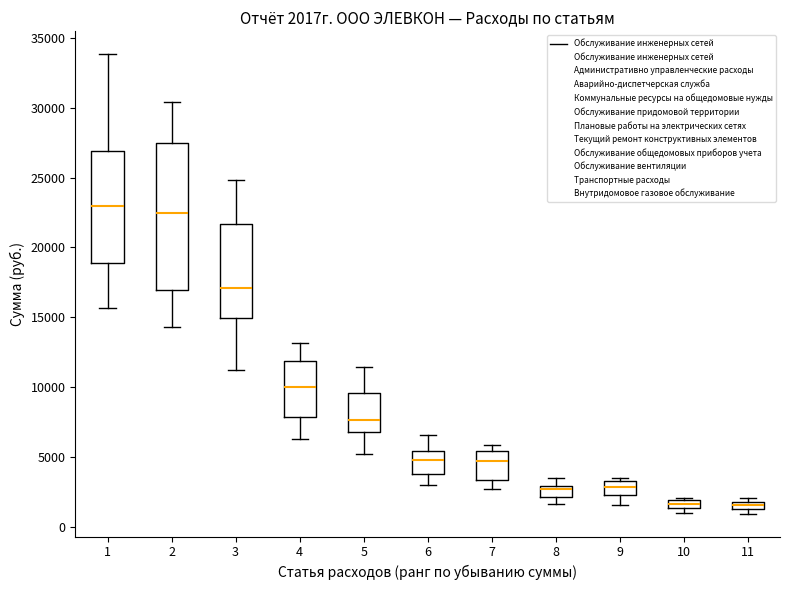

Comparing the boxes themselves (not the whiskers), which one is the tallest?

2